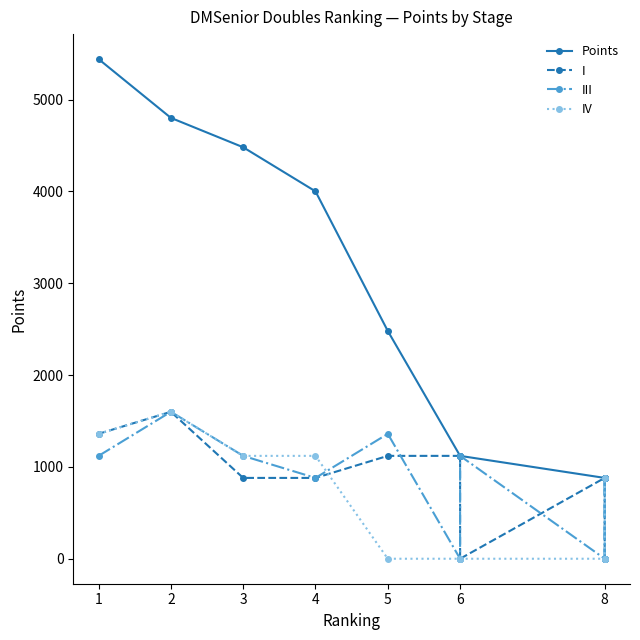

Is it true that I equals 1120 at 6?

True